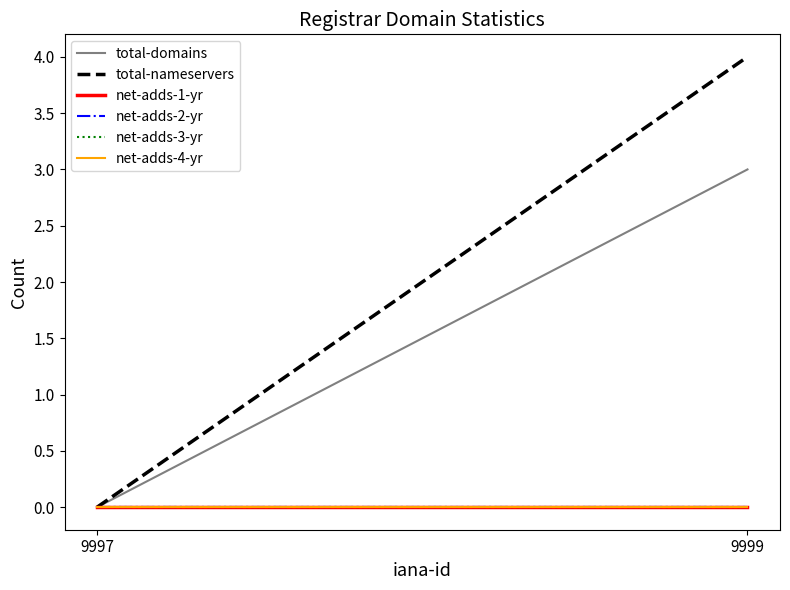

Rank the series at 9997 from lowest to highest value.

total-domains, total-nameservers, net-adds-1-yr, net-adds-2-yr, net-adds-3-yr, net-adds-4-yr